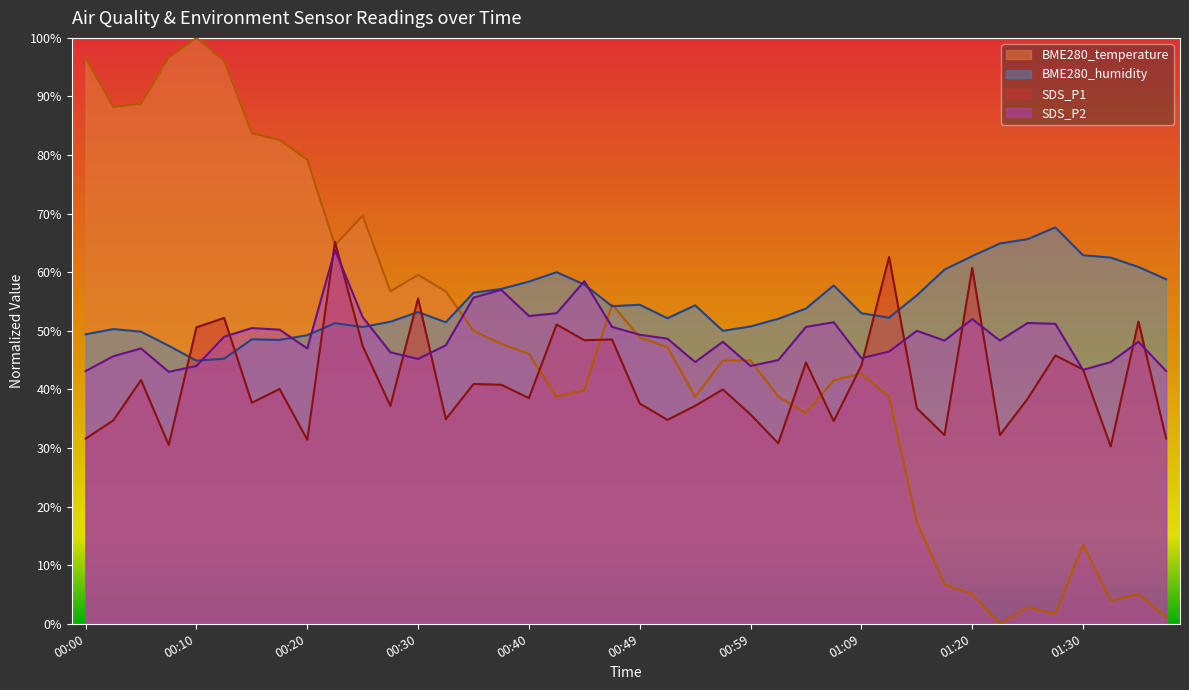

What position from the left is 01:09?

29